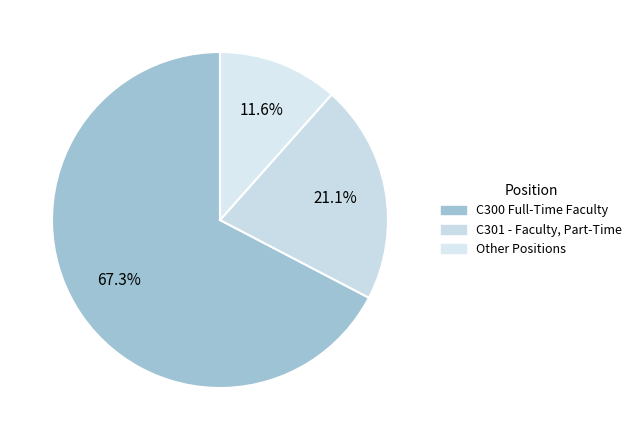

Count the number of slices in the pie.

3